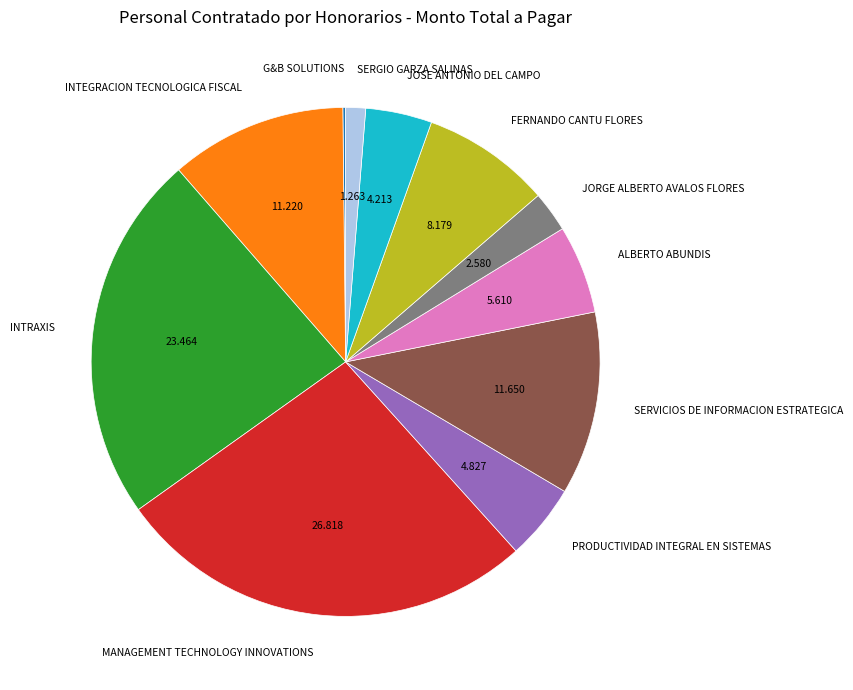

Combined, do PRODUCTIVIDAD INTEGRAL EN SISTEMAS and INTEGRACION TECNOLOGICA FISCAL account for over 50%?

No